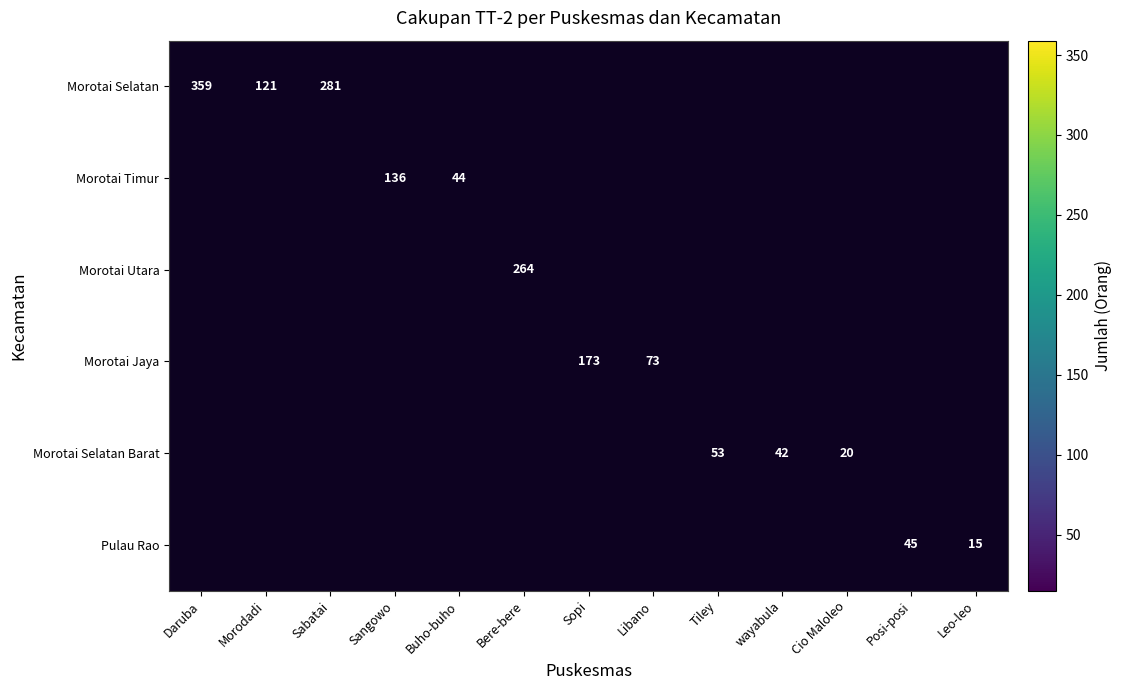

Count the number of data series in this chart.

6